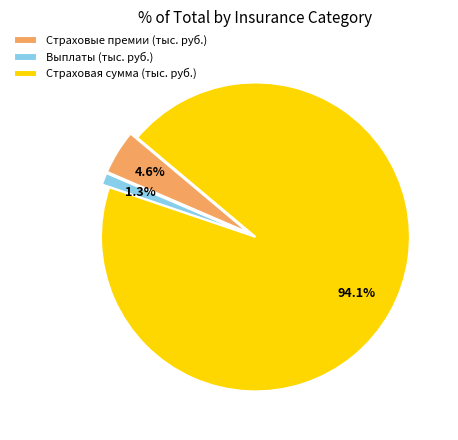

To the nearest percent, what percentage of the pie is Страховая сумма (тыс. руб.)?

94%